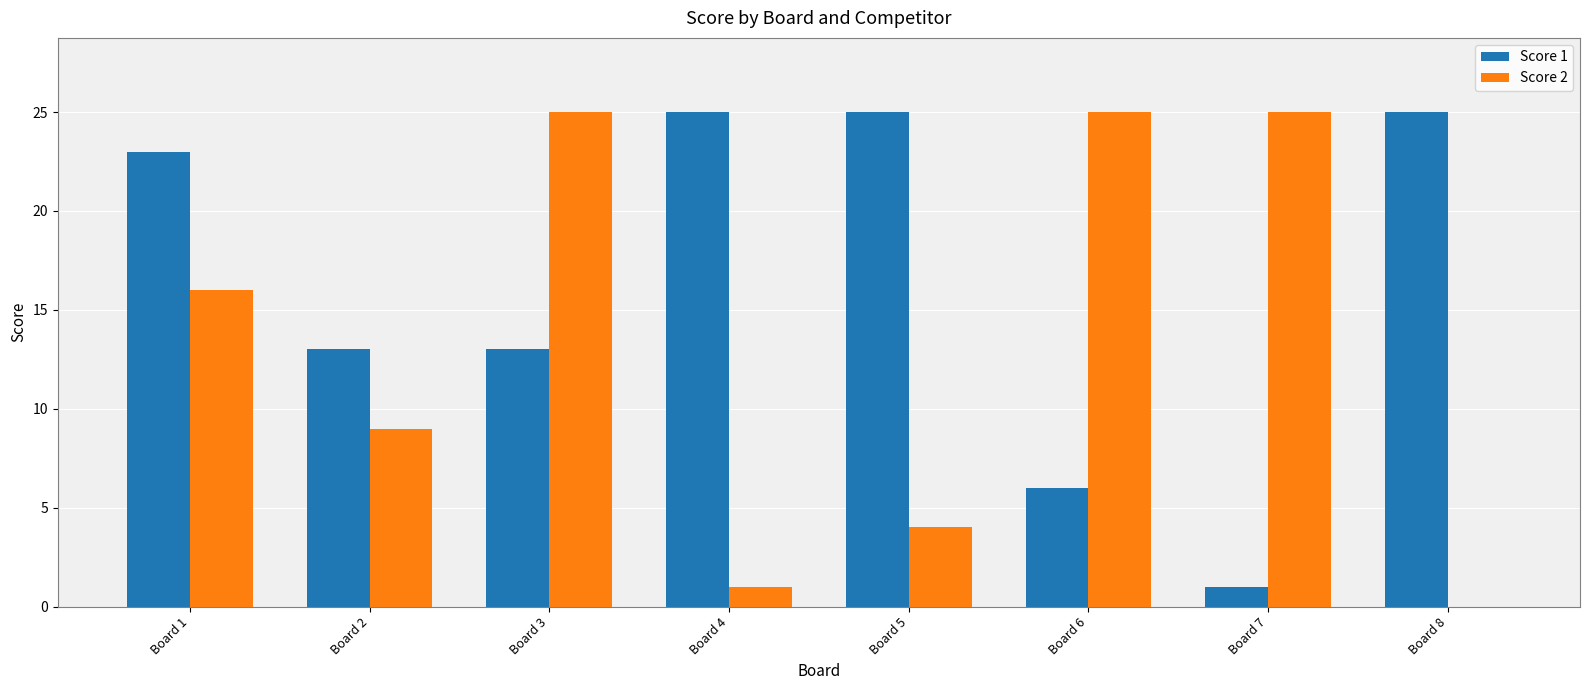

Which series changed the most between Board 1 and Board 7?

Score 1